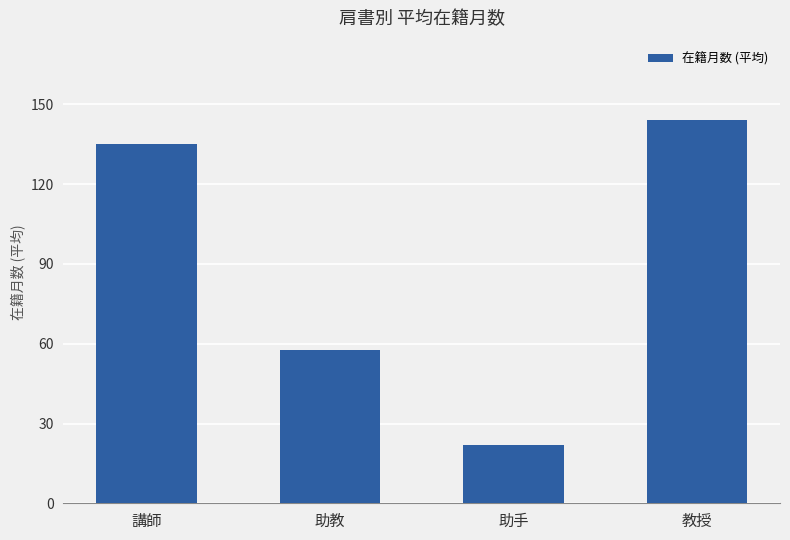

What position from the left is 教授?

4